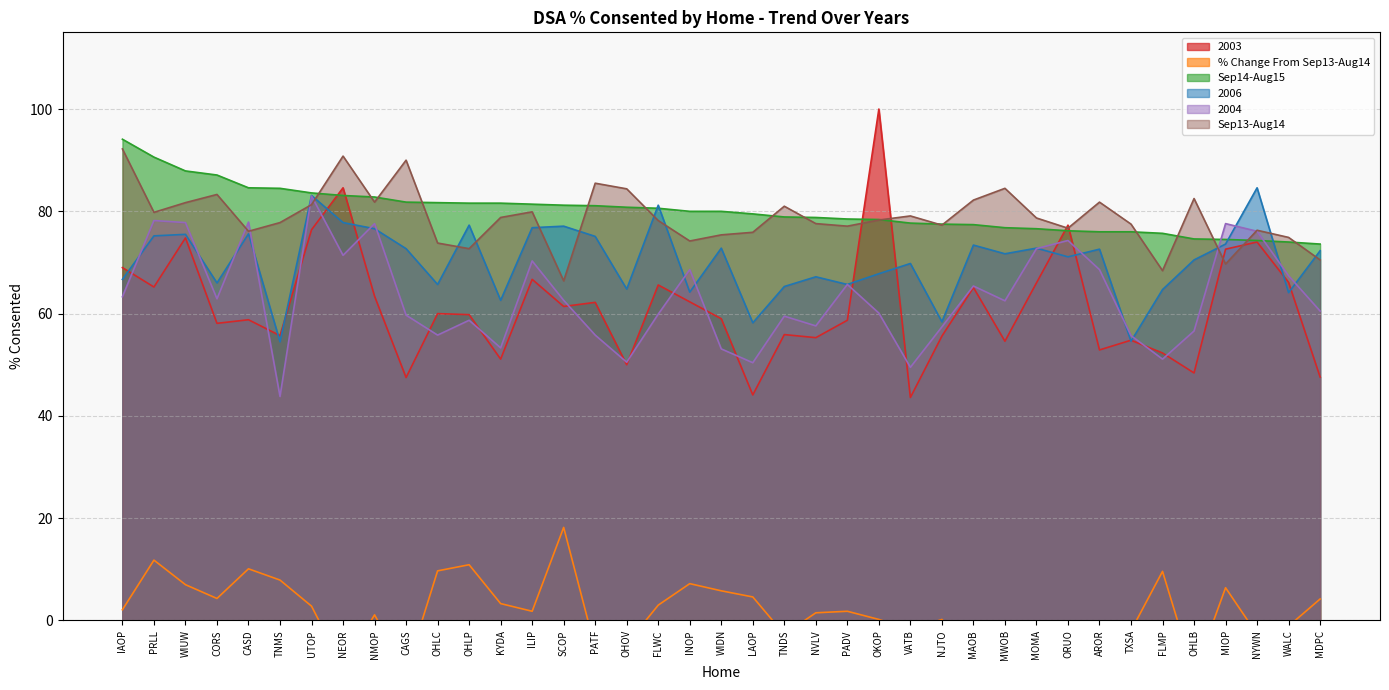

What is the average value of the 2006 series?

70.2